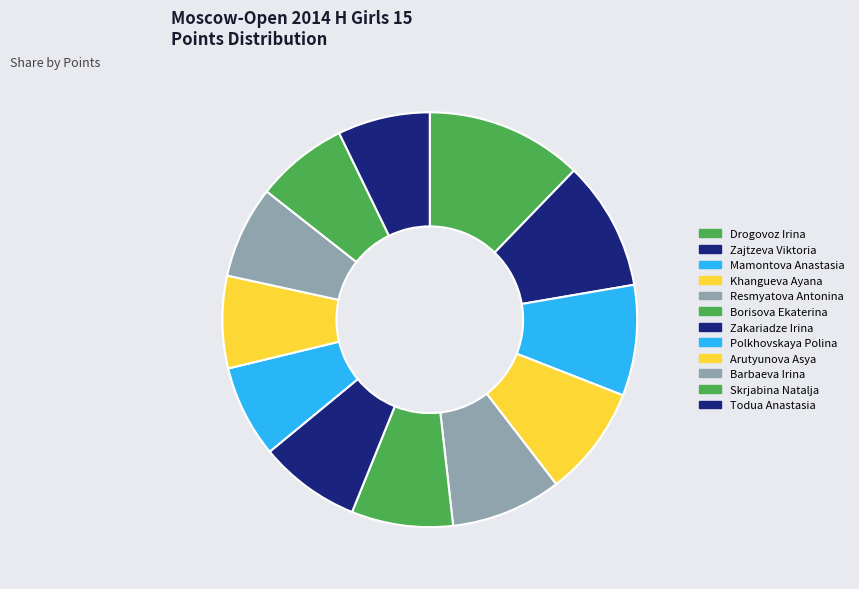

Count the number of slices in the pie.

12